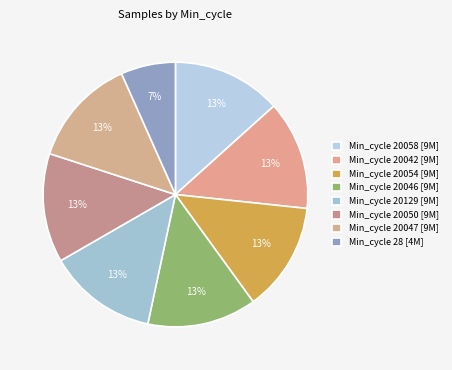

How many segments does this pie chart have?

8